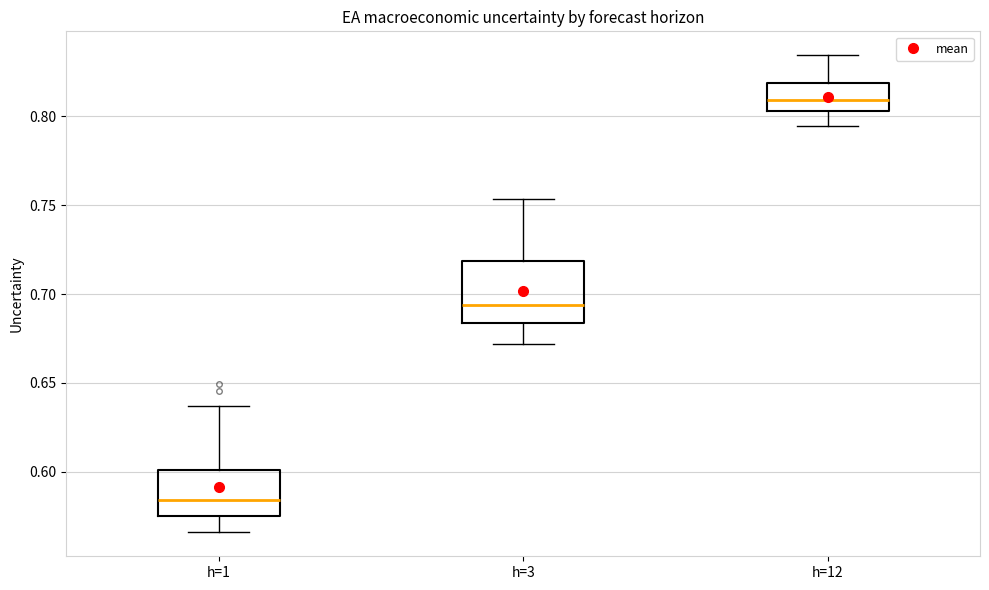

Reading left to right, transcribe this box plot: for each box, give where its median line is, the range the box spans, and where its two whiskers end, as read against the y-axis. The values are not printed on the chart, so give them approximately, as read against the axis.

h=1: median 0.585, box 0.575 to 0.600, whiskers 0.565 to 0.635
h=3: median 0.695, box 0.685 to 0.720, whiskers 0.670 to 0.755
h=12: median 0.810, box 0.805 to 0.820, whiskers 0.795 to 0.835